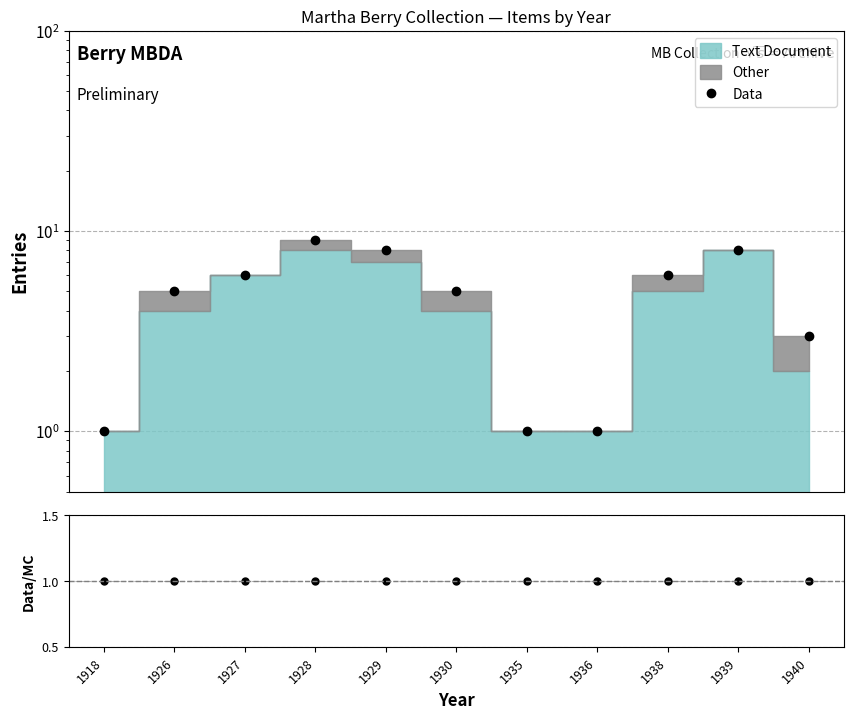

Does the chart have visible grid lines?

Yes